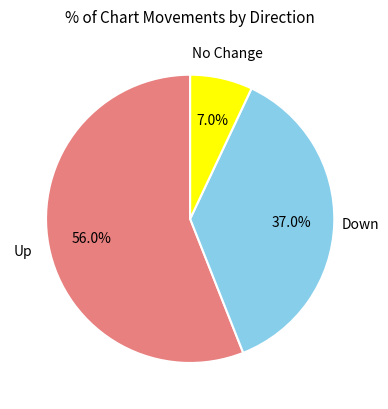

To the nearest percent, what is the average slice percentage?

33%